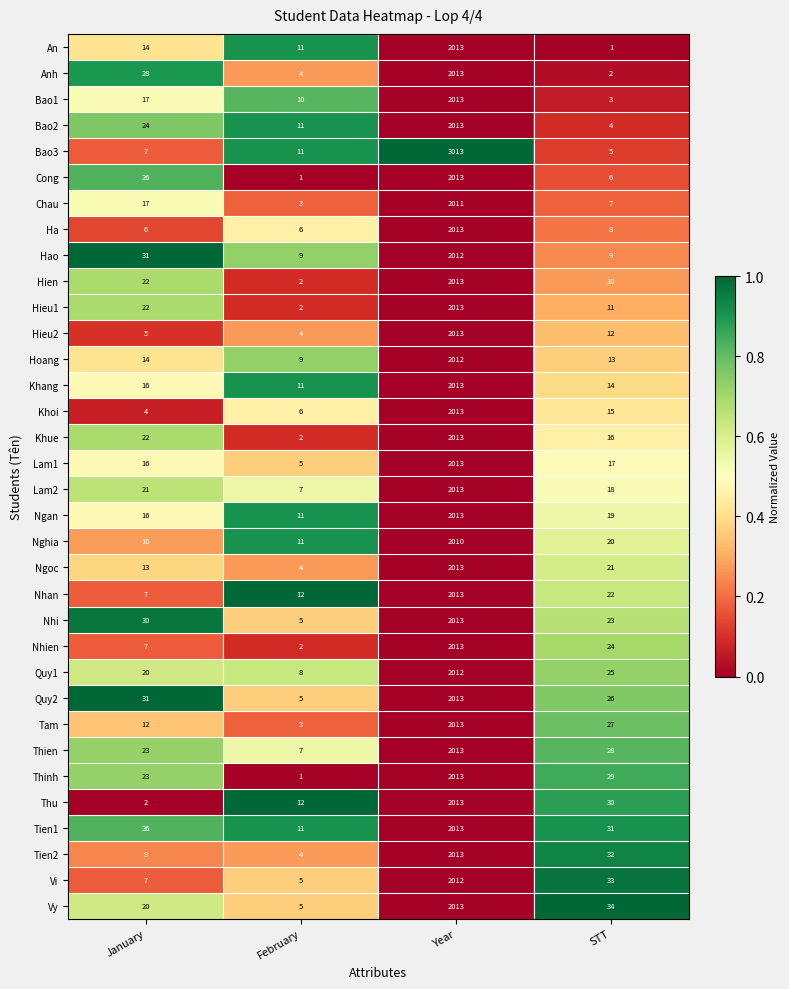

True or false: Tien2 has a value of 9 at January.

True